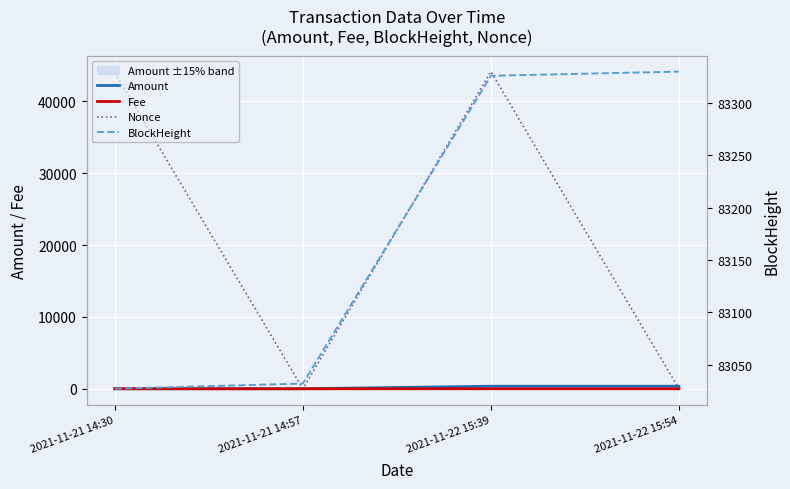

At which category is the sum across all series the highest?

2021-11-22 15:39